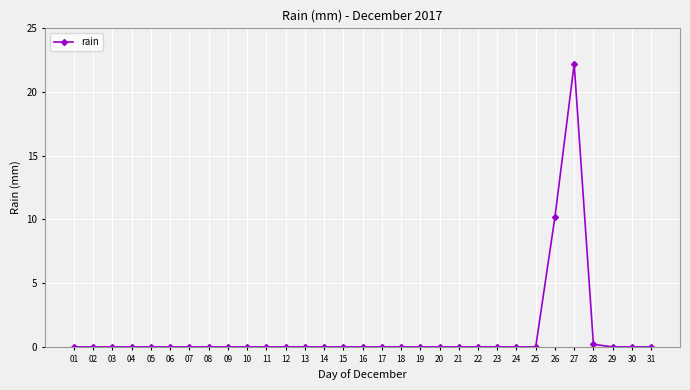

The chart shows a value of 0.0 at 12. True or false?

True